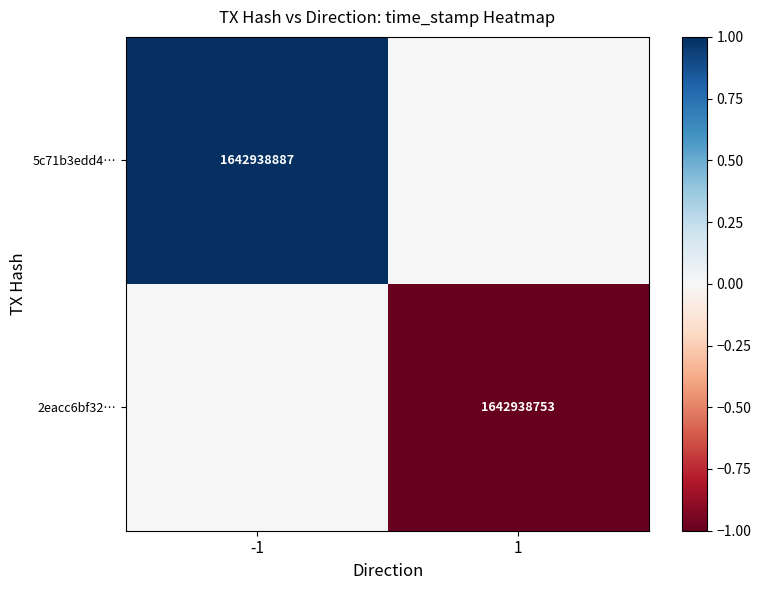

Which category has the highest value across all series?

-1